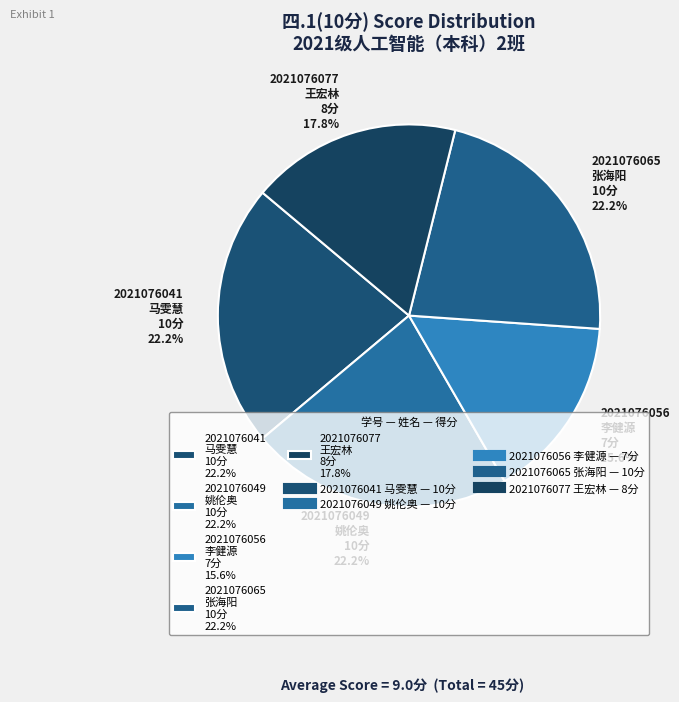

What percentage do 2021076049 姚伦奥 10分 22.2% and 2021076056 李健源 7分 15.6% together represent?

37.8%